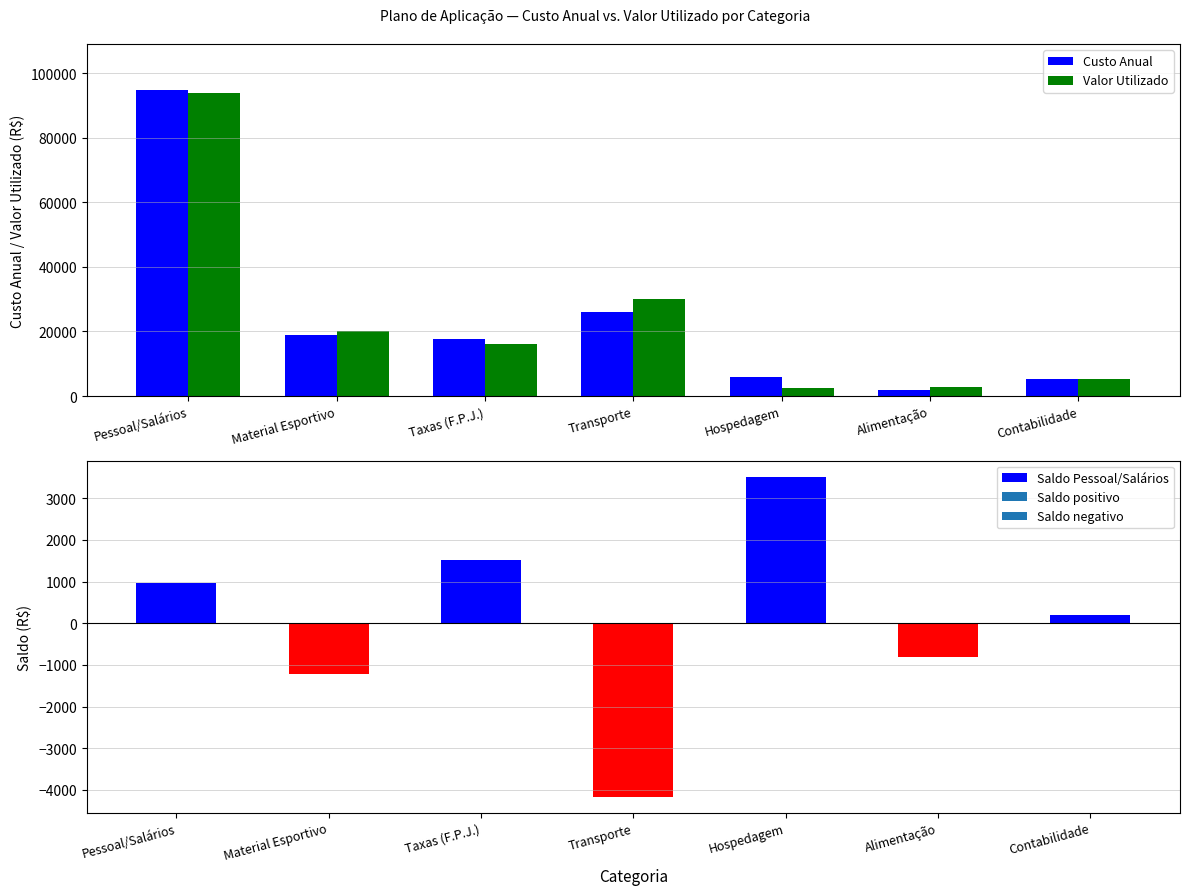

At which category is the sum across all series the highest?

Pessoal/Salários